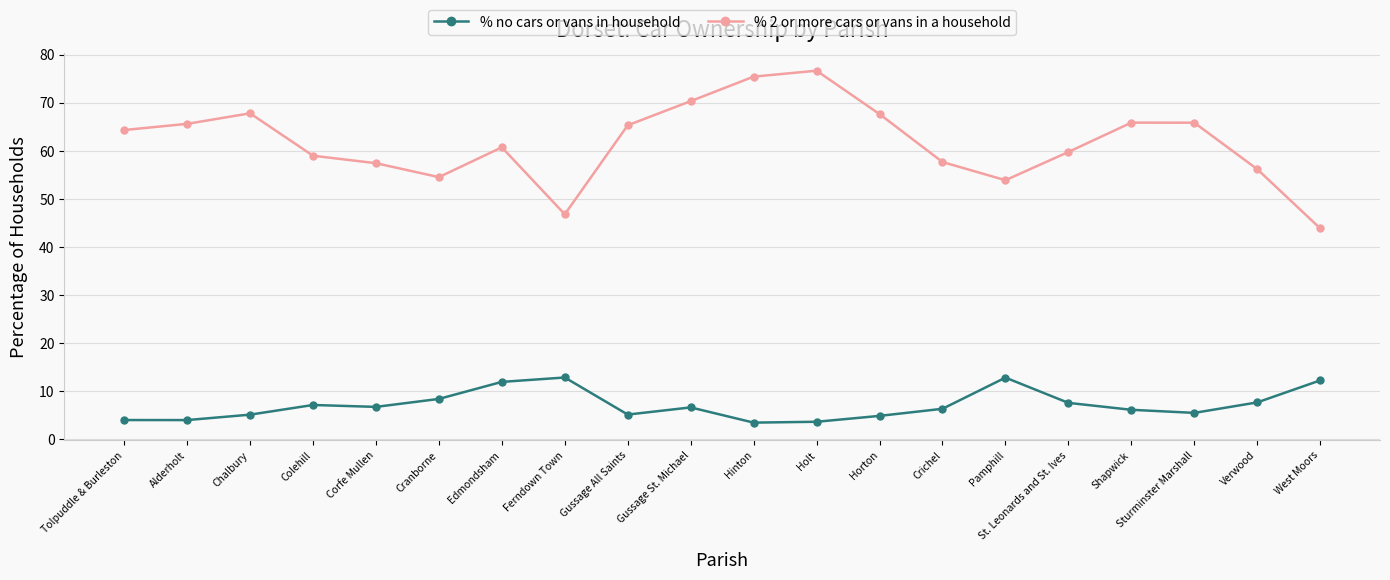

Is it true that % 2 or more cars or vans in a household equals 70.3 at Gussage St. Michael?

True